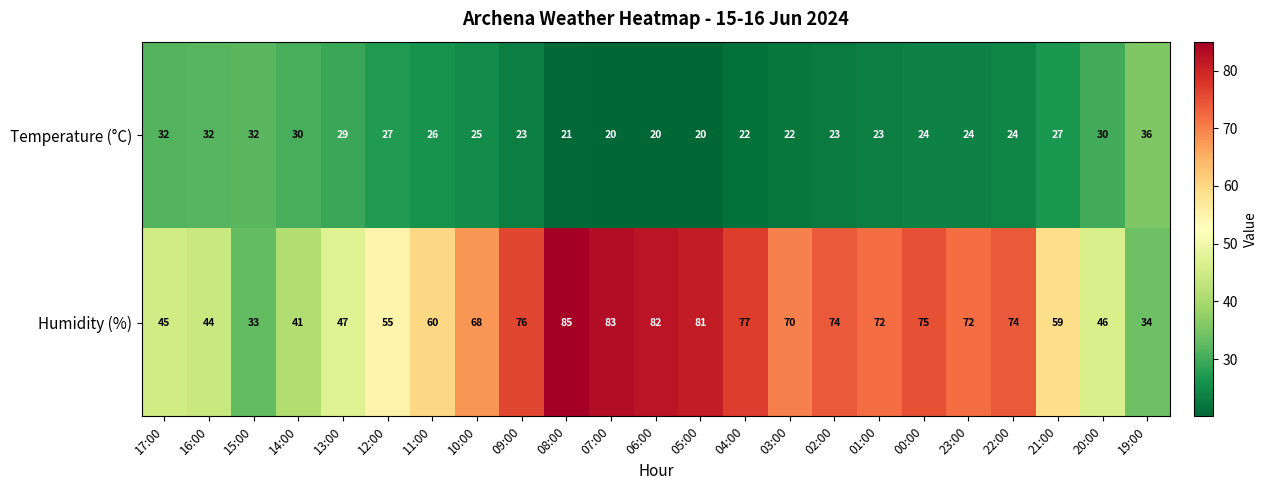

At how many categories does at least one series exceed 24?

23